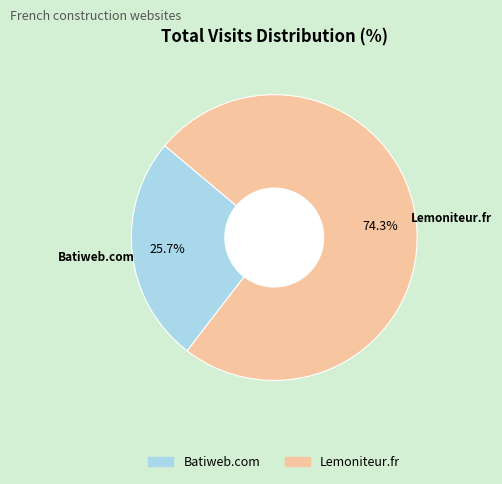

Which category has the smallest portion of the pie?

Batiweb.com